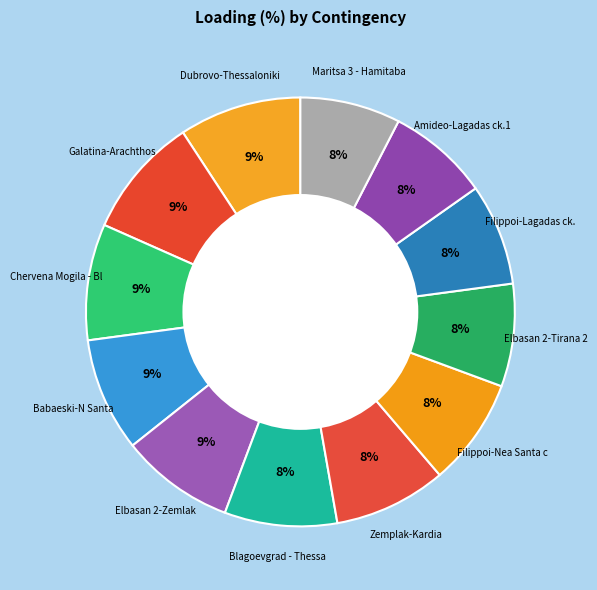

Rank the categories by value from highest to lowest.

N-1 400 kV Dubrovo-Thessaloniki, N-1 400 kV Galatina-Arachthos, N-1 400kV Chervena Mogila - Blagoevgrad, N-1 400 kV Babaeski-N Santa, N-1 400 kV Elbasan 2-Zemlak, N-1 400 kV Blagoevgrad - Thessaloniki, N-1 400 kV Zemplak-Kardia, N-1 400 kV Filippoi-Nea Santa ck.1, N-1 400 kV Elbasan 2-Tirana 2, N-1 400 kV Filippoi-Lagadas ck.1, N-1 400 kV Amideo-Lagadas ck.1, N-1 400kV Maritsa 3 - Hamitabat 2